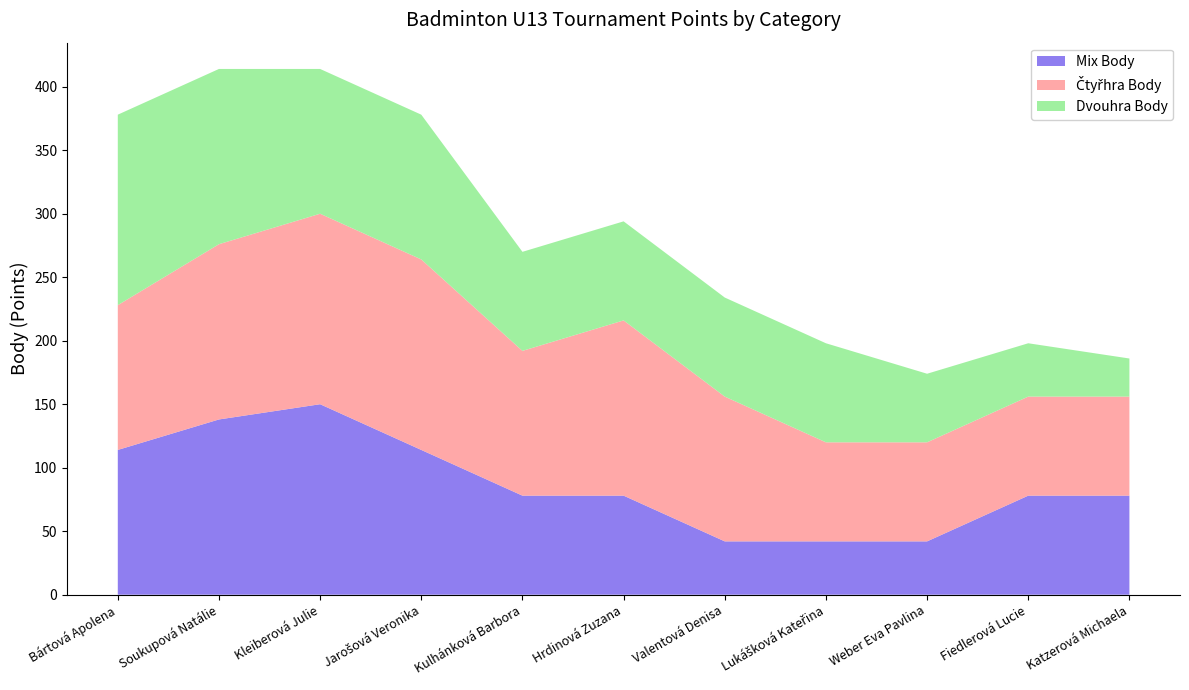

Reading left to right, transcribe all the data shown in this chart.

Mix Body: Bártová Apolena=114	Soukupová Natálie=138	Kleiberová Julie=150	Jarošová Veronika=114	Kulhánková Barbora=78	Hrdinová Zuzana=78	Valentová Denisa=42	Lukášková Kateřina=42	Weber Eva Pavlina=42	Fiedlerová Lucie=78	Katzerová Michaela=78
Čtyřhra Body: Bártová Apolena=114	Soukupová Natálie=138	Kleiberová Julie=150	Jarošová Veronika=150	Kulhánková Barbora=114	Hrdinová Zuzana=138	Valentová Denisa=114	Lukášková Kateřina=78	Weber Eva Pavlina=78	Fiedlerová Lucie=78	Katzerová Michaela=78
Dvouhra Body: Bártová Apolena=150	Soukupová Natálie=138	Kleiberová Julie=114	Jarošová Veronika=114	Kulhánková Barbora=78	Hrdinová Zuzana=78	Valentová Denisa=78	Lukášková Kateřina=78	Weber Eva Pavlina=54	Fiedlerová Lucie=42	Katzerová Michaela=30